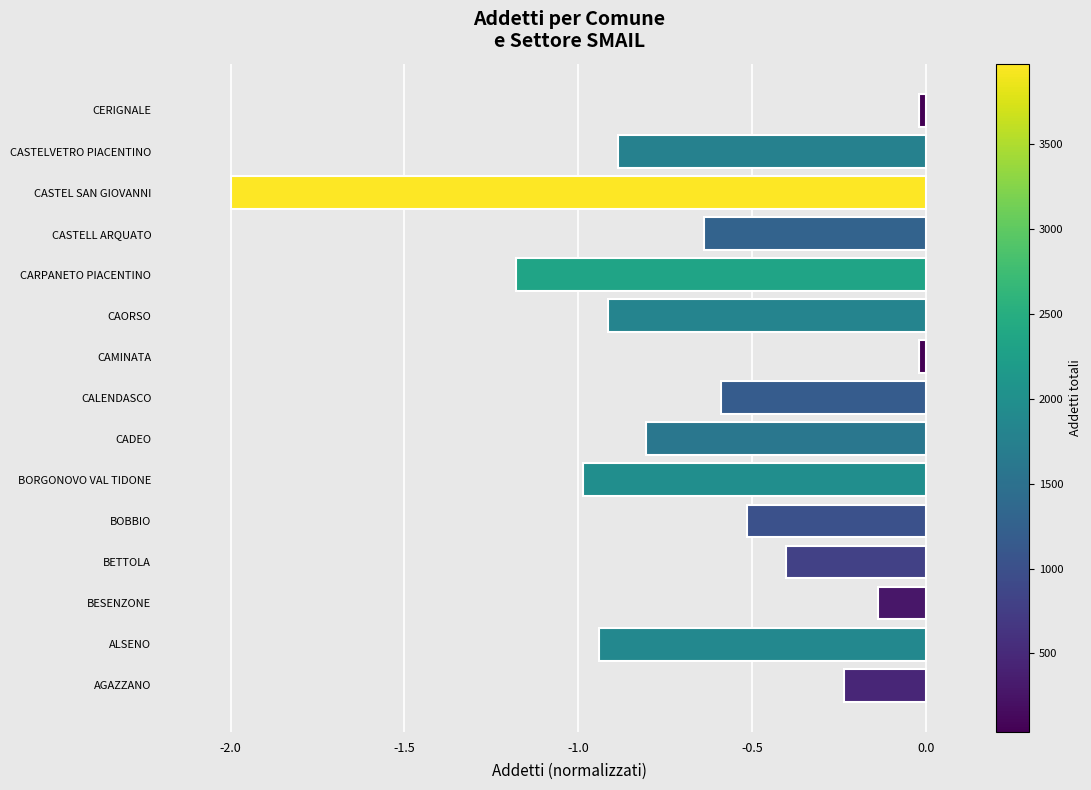

At which category does the chart reach its minimum across all series?

CASTEL SAN GIOVANNI